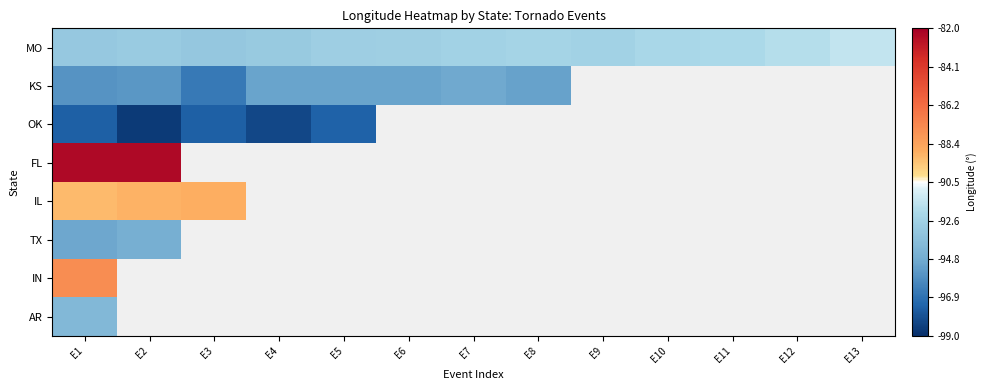

Count the number of categories in the chart.

13